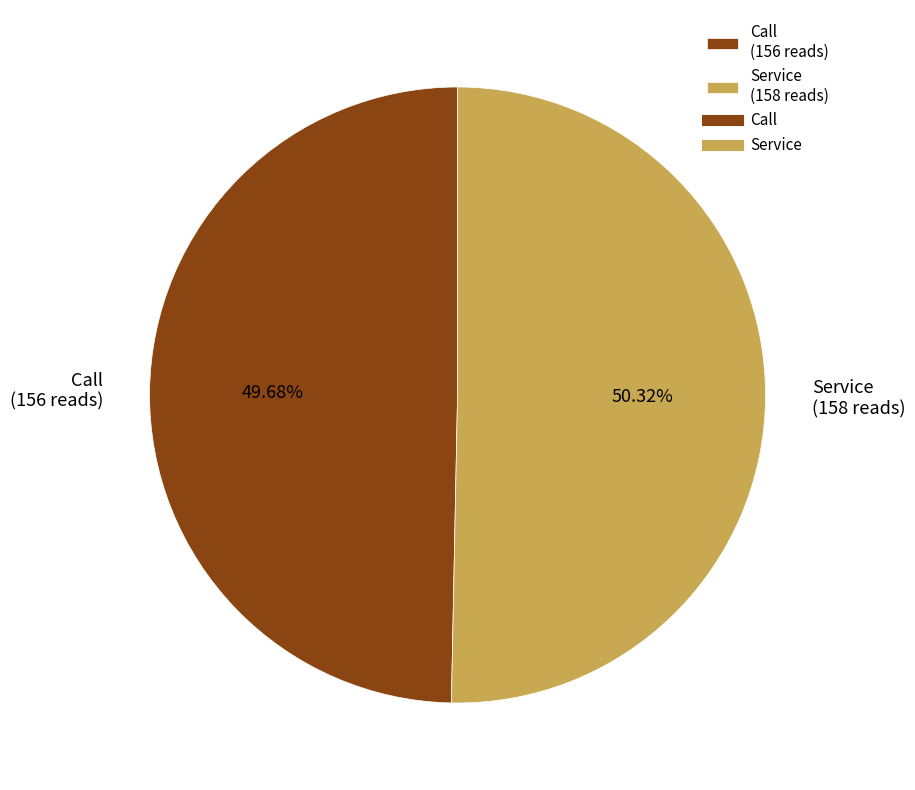

Combined, do Call and Service account for over 50%?

Yes